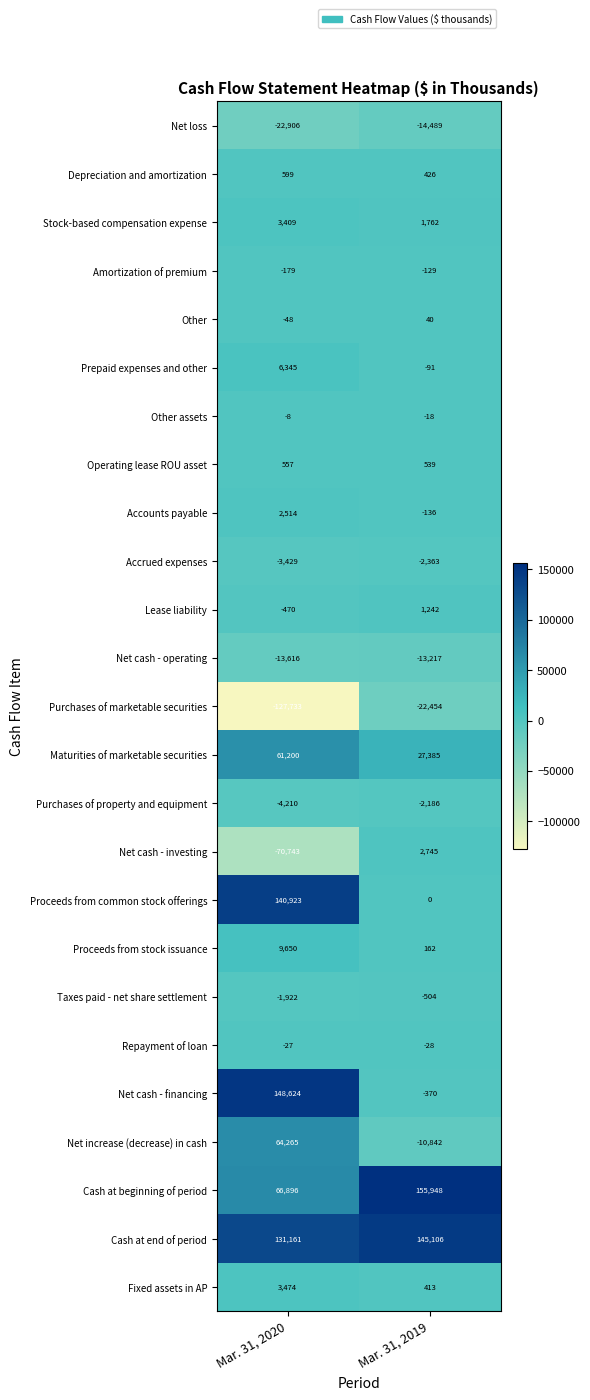

The value of Fixed assets in AP at Mar. 31, 2019 is 413. True or false?

True